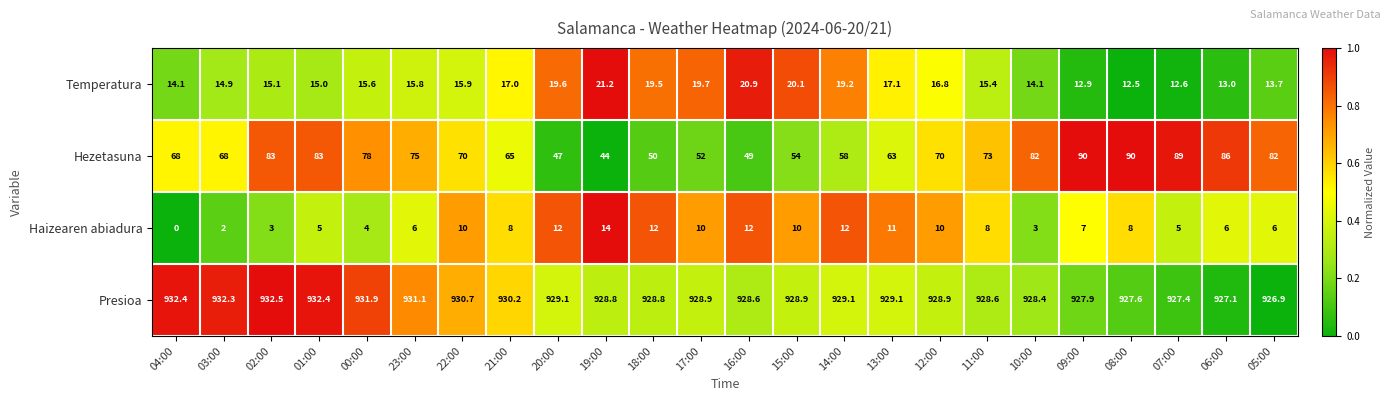

The value of Haizearen abiadura at 12:00 is 10.0. True or false?

True